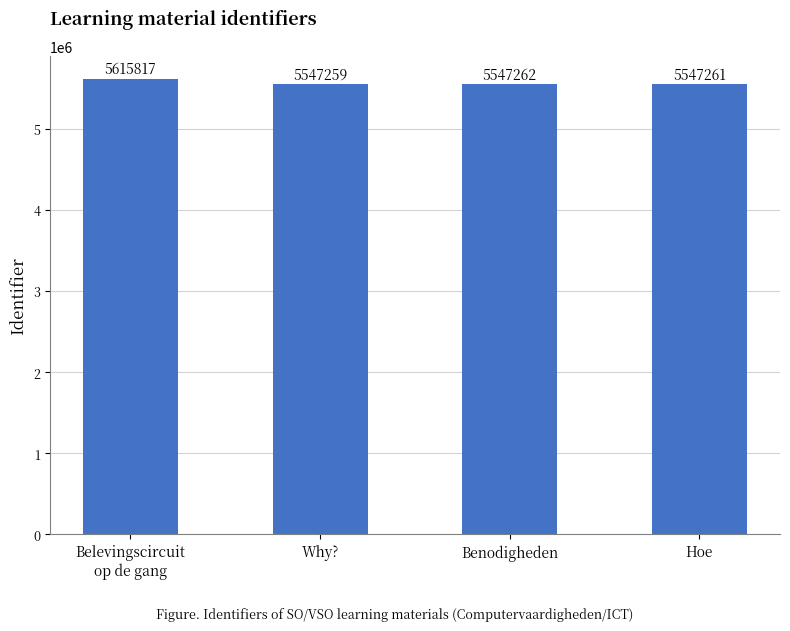

Between Why? and Hoe, which is larger?

Hoe